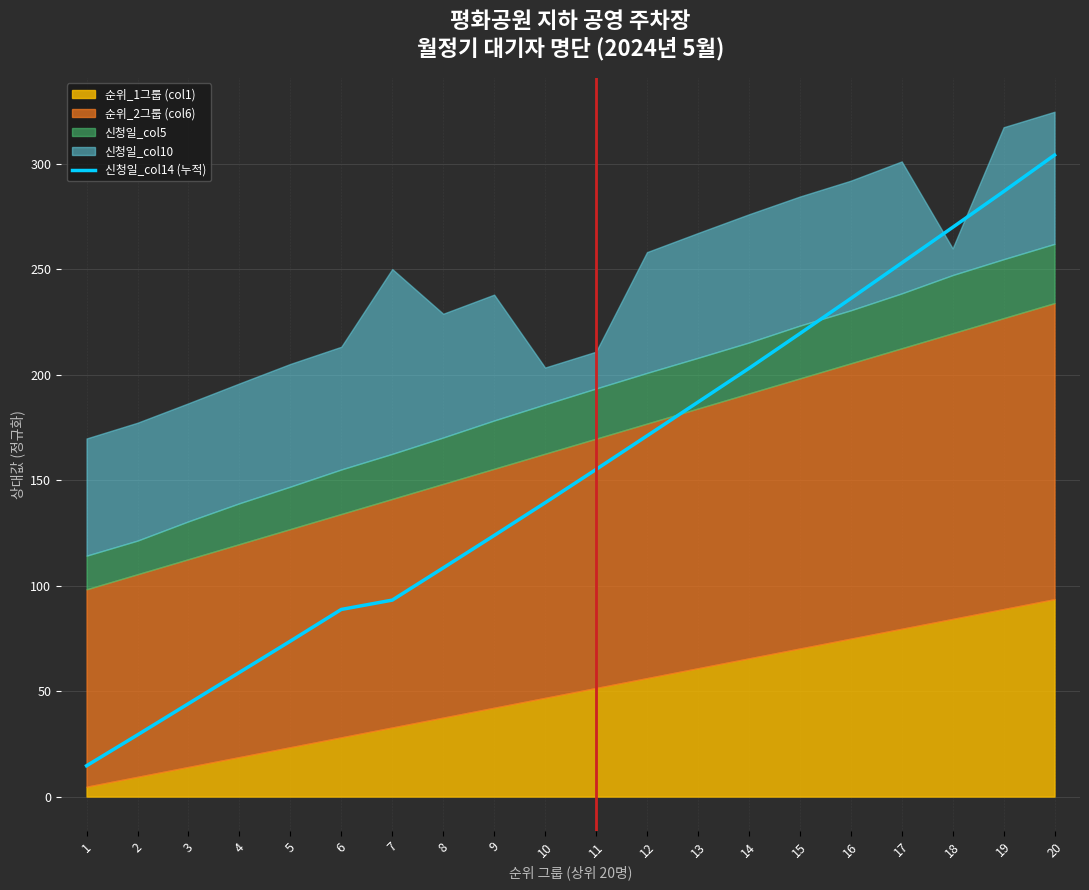

The value of 신청일_col14 (누적) at 5 is 73.7. True or false?

True